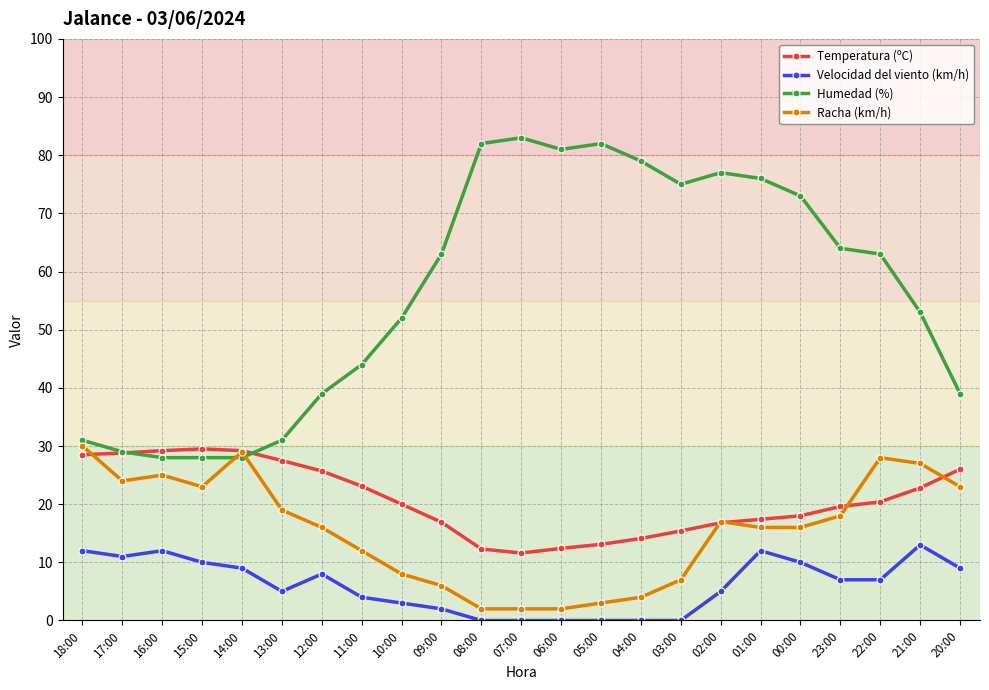

Is this an area chart (filled region under the line)?

No